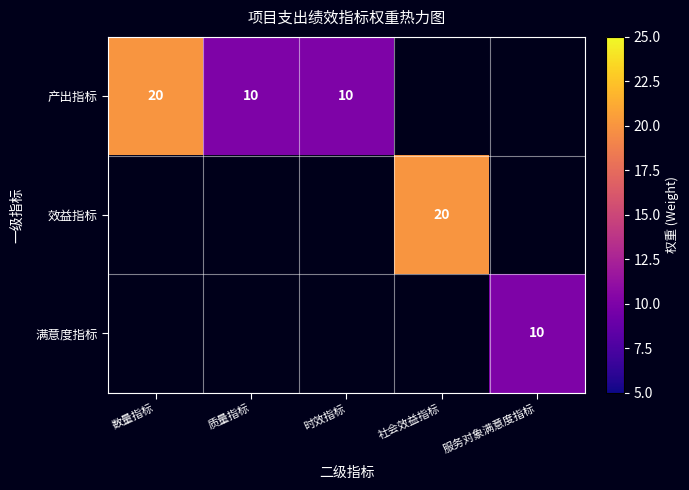

What is the sum of the 产出指标 values at 质量指标 and 时效指标?

20